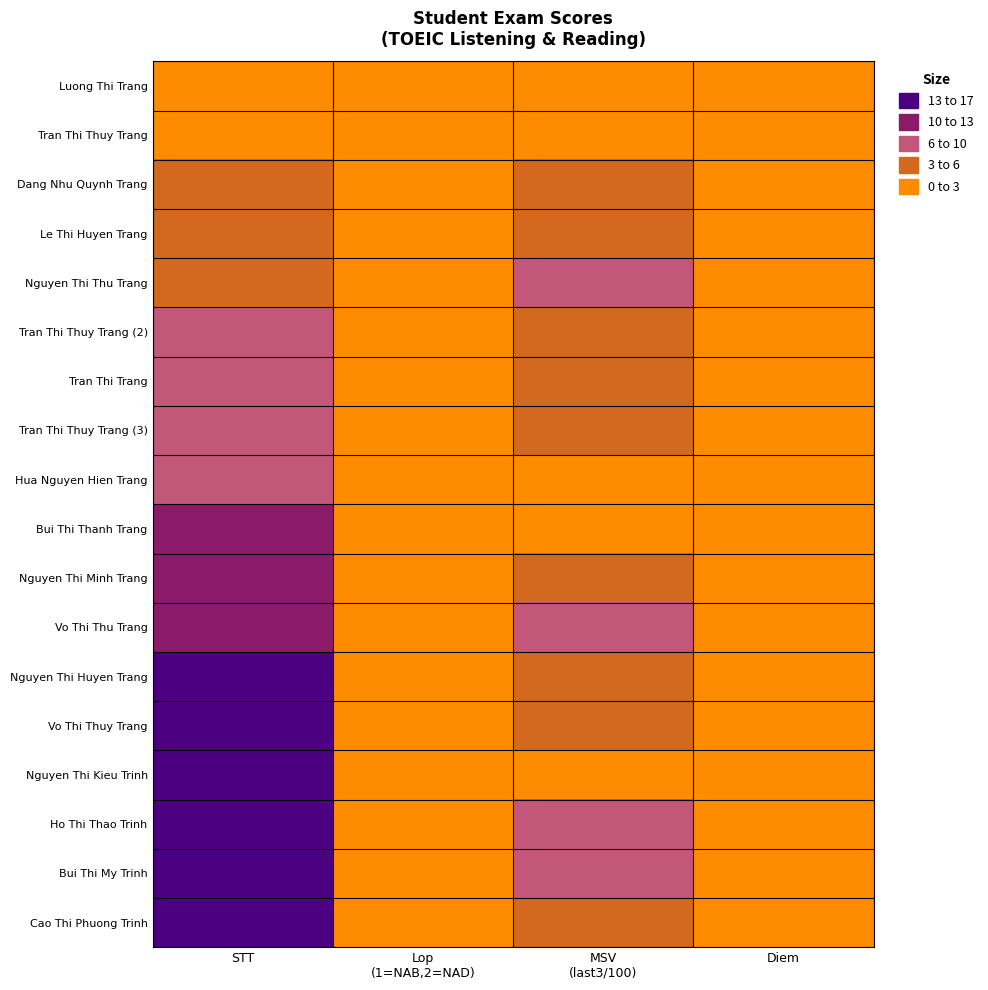

Reading left to right, list all the values displayed in this chart.

Luong Thi Trang: STT=1.0	Lop
(1=NAB,2=NAD)=1.0	MSV
(last3/100)=1.5	Diem=0.0
Tran Thi Thuy Trang: STT=2.0	Lop
(1=NAB,2=NAD)=1.0	MSV
(last3/100)=2.3	Diem=0.0
Dang Nhu Quynh Trang: STT=3.0	Lop
(1=NAB,2=NAD)=1.0	MSV
(last3/100)=3.2	Diem=0.0
Le Thi Huyen Trang: STT=4.0	Lop
(1=NAB,2=NAD)=1.0	MSV
(last3/100)=3.2	Diem=0.0
Nguyen Thi Thu Trang: STT=5.0	Lop
(1=NAB,2=NAD)=1.0	MSV
(last3/100)=8.4	Diem=0.0
Tran Thi Thuy Trang (2): STT=6.0	Lop
(1=NAB,2=NAD)=1.0	MSV
(last3/100)=3.2	Diem=0.0
Tran Thi Trang: STT=7.0	Lop
(1=NAB,2=NAD)=1.0	MSV
(last3/100)=4.7	Diem=0.0
Tran Thi Thuy Trang (3): STT=8.0	Lop
(1=NAB,2=NAD)=1.0	MSV
(last3/100)=5.0	Diem=0.0
Hua Nguyen Hien Trang: STT=9.0	Lop
(1=NAB,2=NAD)=2.0	MSV
(last3/100)=2.0	Diem=0.0
Bui Thi Thanh Trang: STT=10.0	Lop
(1=NAB,2=NAD)=2.0	MSV
(last3/100)=2.1	Diem=0.0
Nguyen Thi Minh Trang: STT=11.0	Lop
(1=NAB,2=NAD)=2.0	MSV
(last3/100)=4.9	Diem=0.0
Vo Thi Thu Trang: STT=12.0	Lop
(1=NAB,2=NAD)=2.0	MSV
(last3/100)=7.0	Diem=0.0
Nguyen Thi Huyen Trang: STT=13.0	Lop
(1=NAB,2=NAD)=1.0	MSV
(last3/100)=3.2	Diem=0.0
Vo Thi Thuy Trang: STT=14.0	Lop
(1=NAB,2=NAD)=1.0	MSV
(last3/100)=3.2	Diem=0.0
Nguyen Thi Kieu Trinh: STT=15.0	Lop
(1=NAB,2=NAD)=1.0	MSV
(last3/100)=0.0	Diem=0.0
Ho Thi Thao Trinh: STT=16.0	Lop
(1=NAB,2=NAD)=1.0	MSV
(last3/100)=6.1	Diem=0.0
Bui Thi My Trinh: STT=17.0	Lop
(1=NAB,2=NAD)=1.0	MSV
(last3/100)=6.8	Diem=0.0
Cao Thi Phuong Trinh: STT=18.0	Lop
(1=NAB,2=NAD)=2.0	MSV
(last3/100)=3.3	Diem=0.0